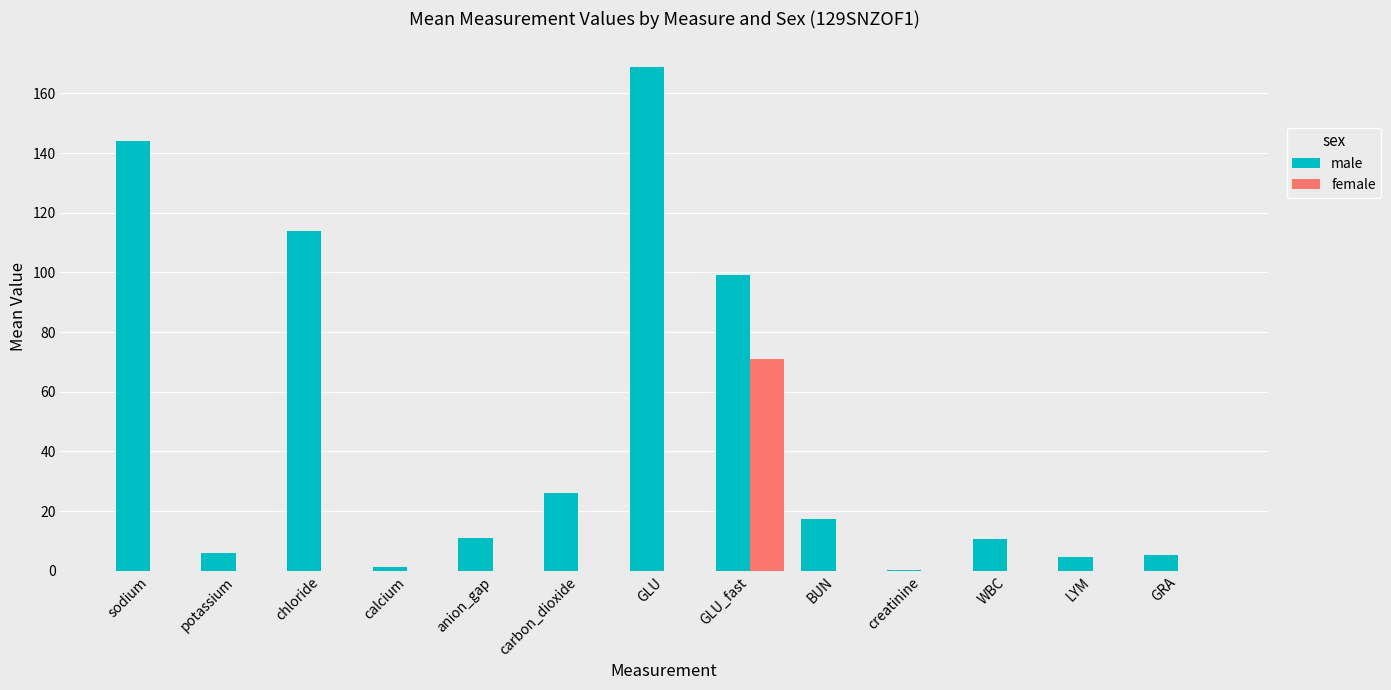

Which category has the highest value in the female series?

GLU_fast